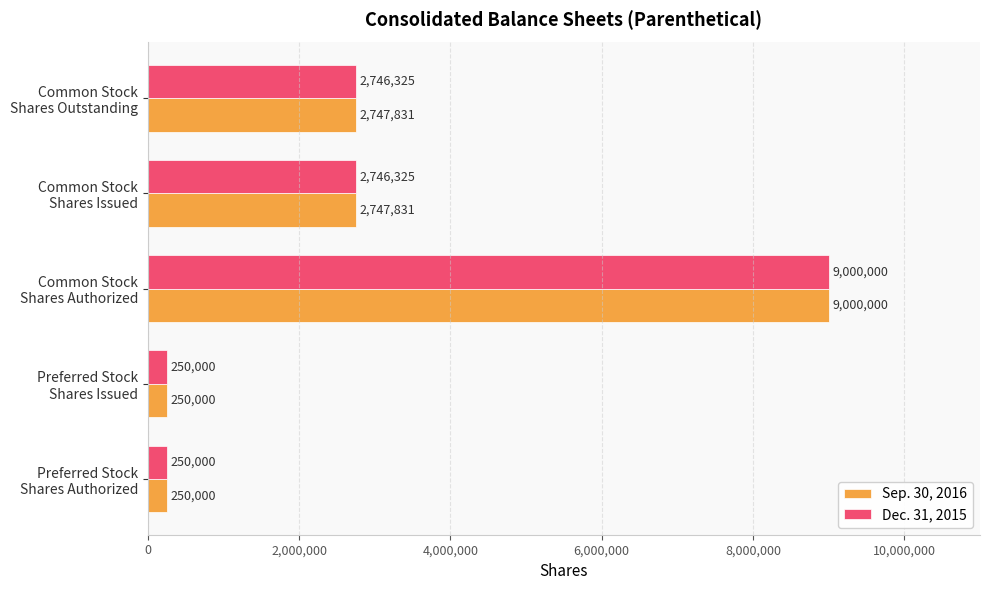

Count the Dec. 31, 2015 values in the range 250000 to 2746325.

4